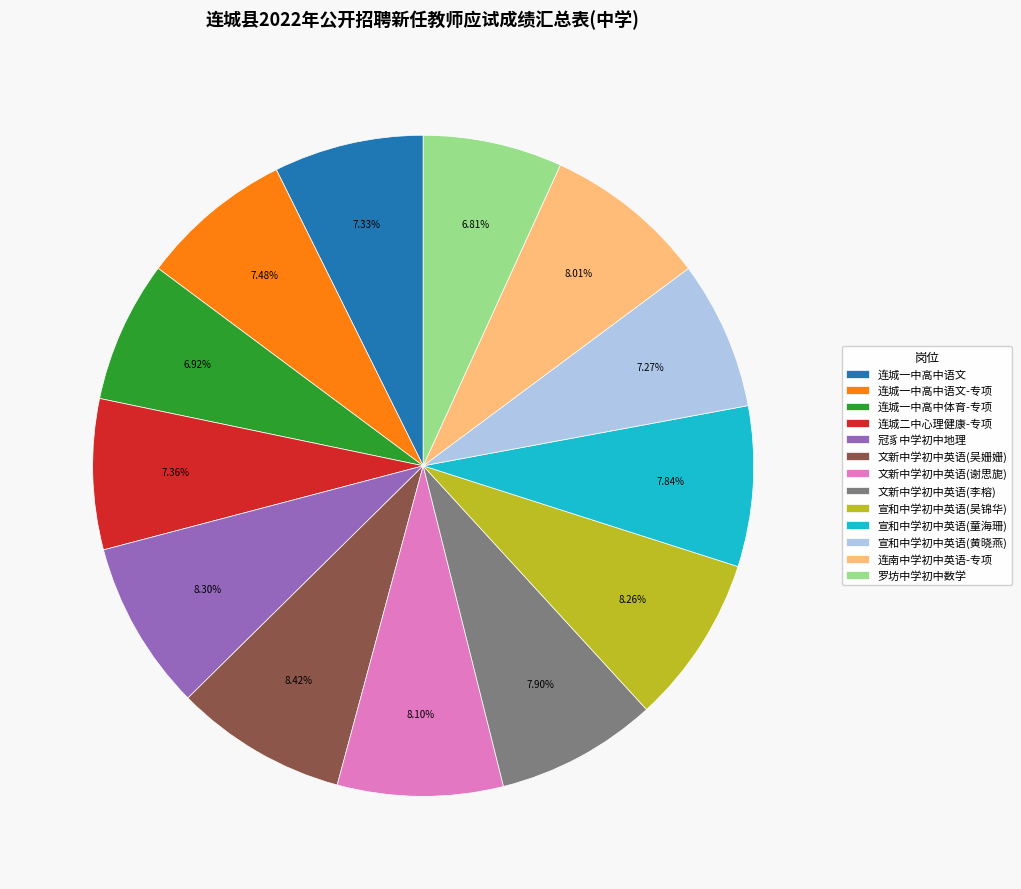

Is 连城一中高中体育-专项 the majority of the pie?

No